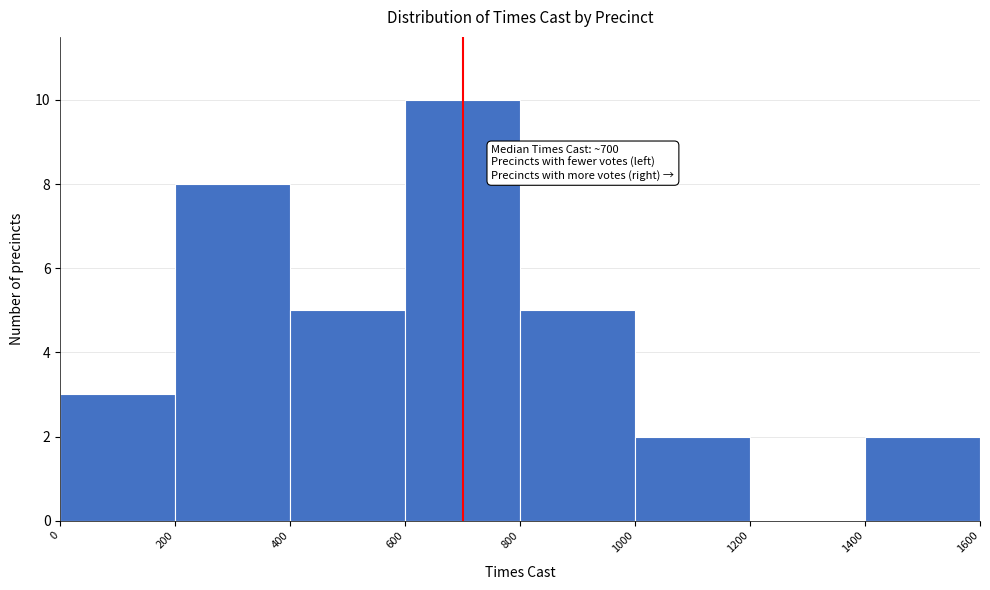

Which range on the x-axis has the tallest bar?

600 to 800